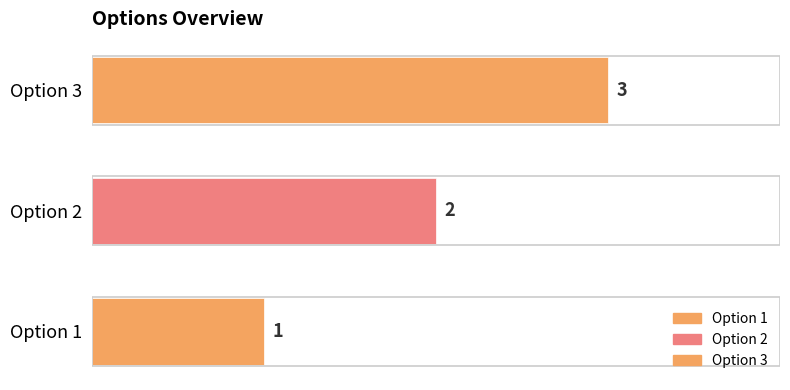

List the labels in order of value, largest first.

Option 3, Option 2, Option 1